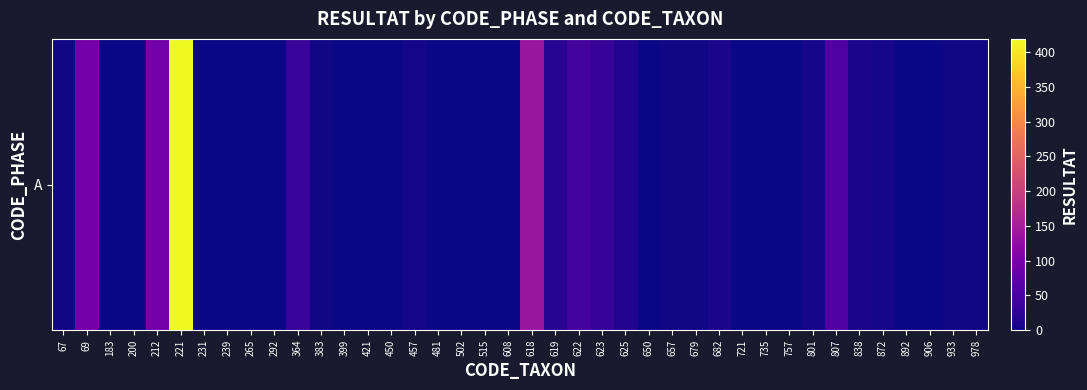

How many categories are shown in the chart?

40